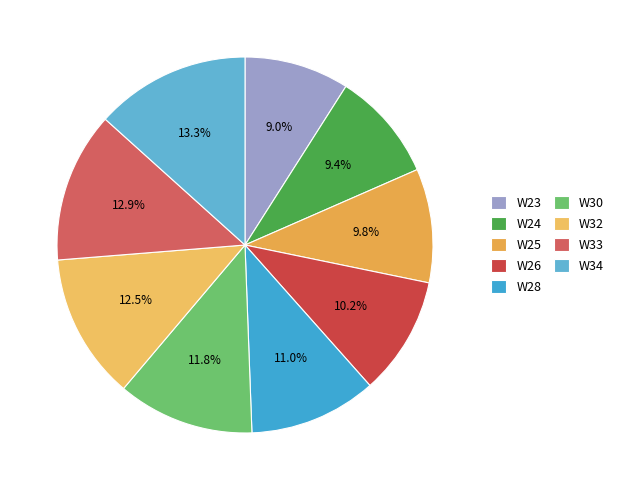

To the nearest percent, what portion does W32 represent?

13%